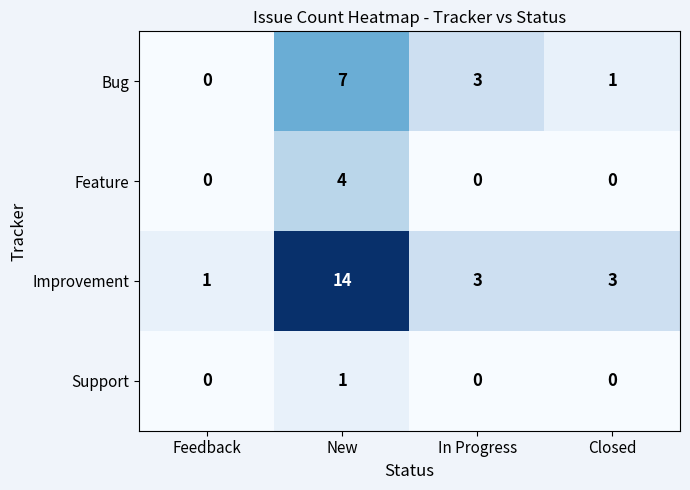

Count the number of categories in the chart.

4